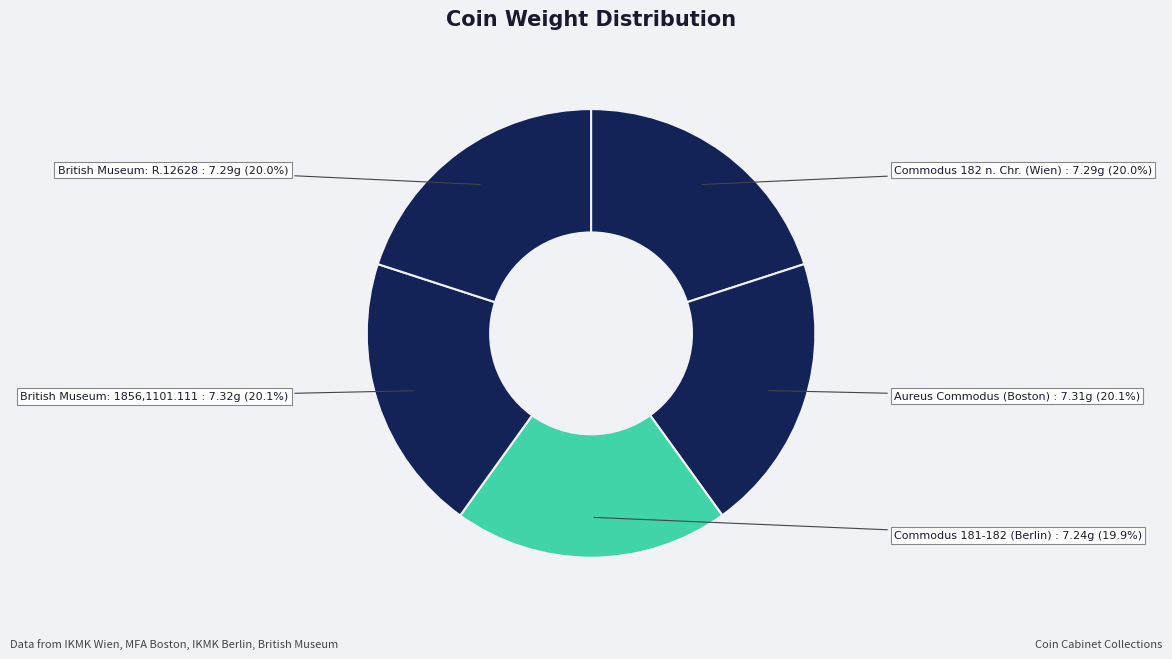

Count the number of slices in the pie.

5